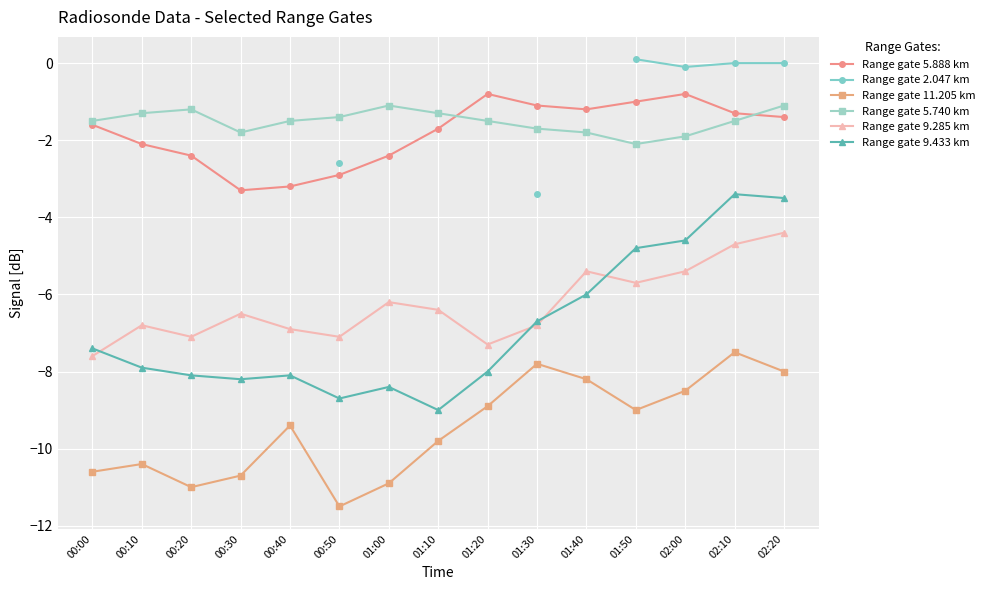

What is the maximum value for Range gate 5.888 km?

-0.8